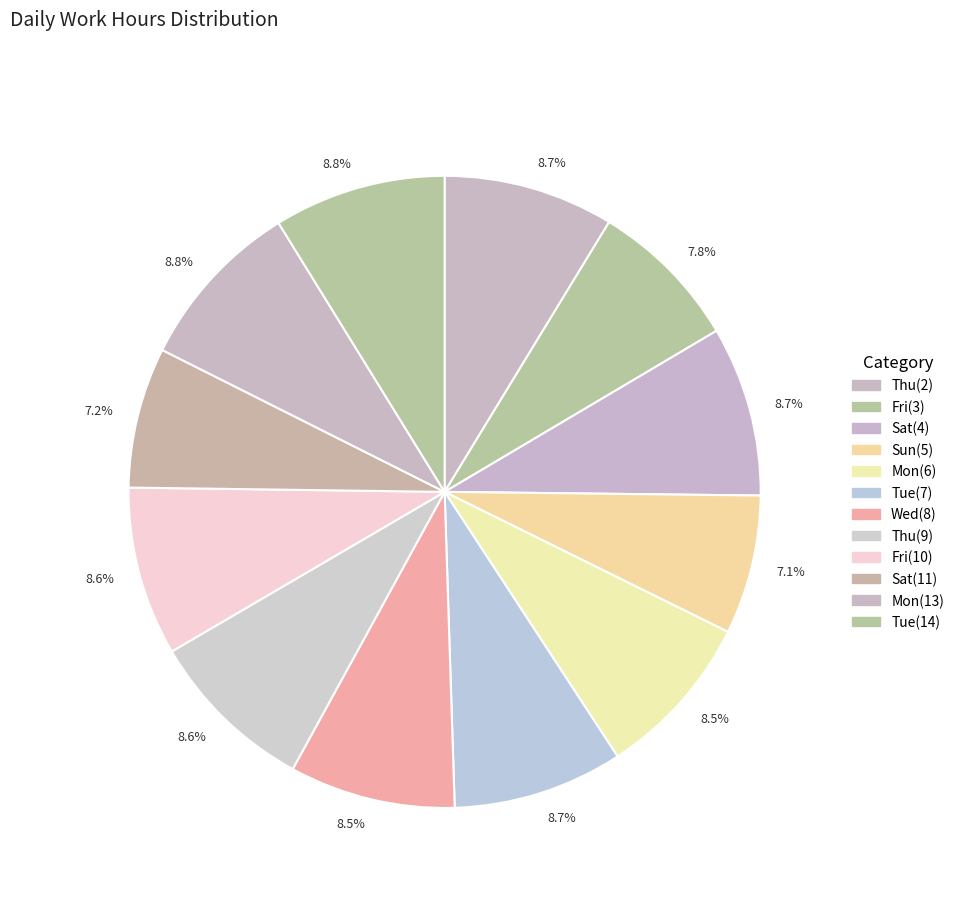

Count the number of slices in the pie.

12